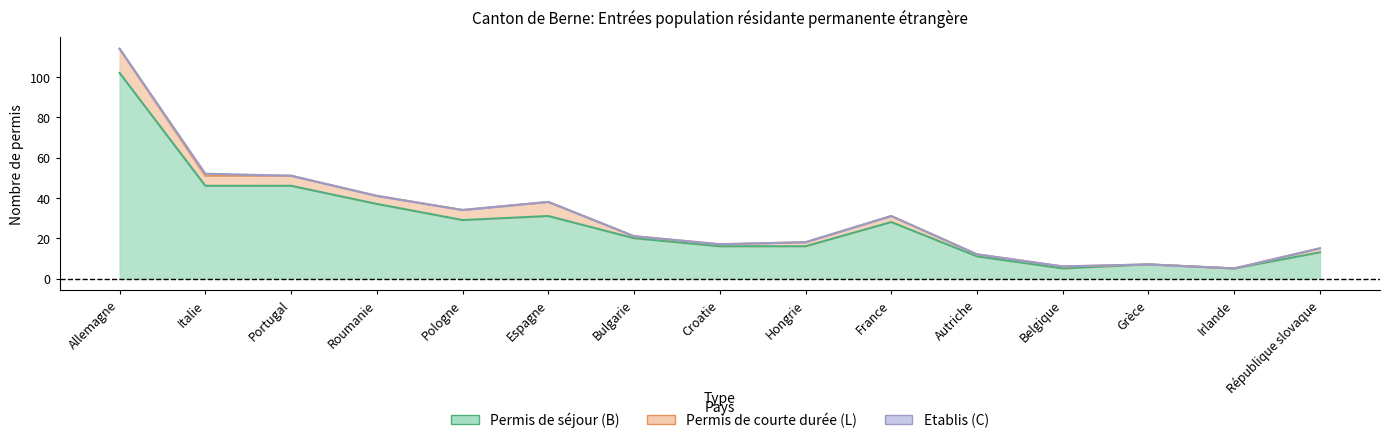

What is the total value across all series at République slovaque?

15